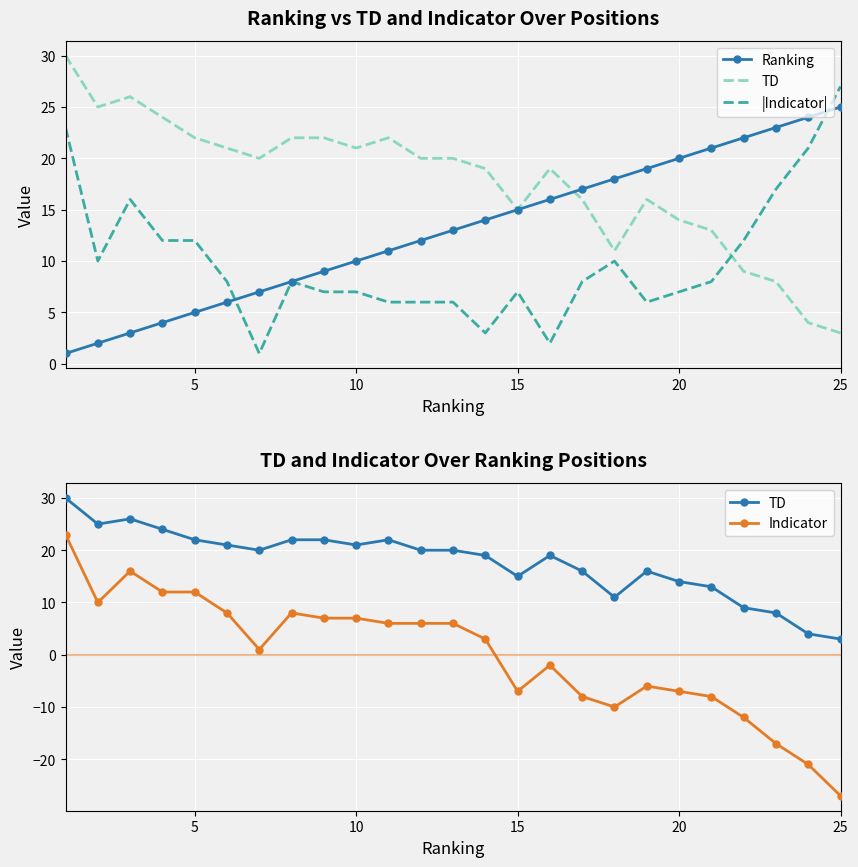

How many intersections are there between |Indicator| and Ranking?

2